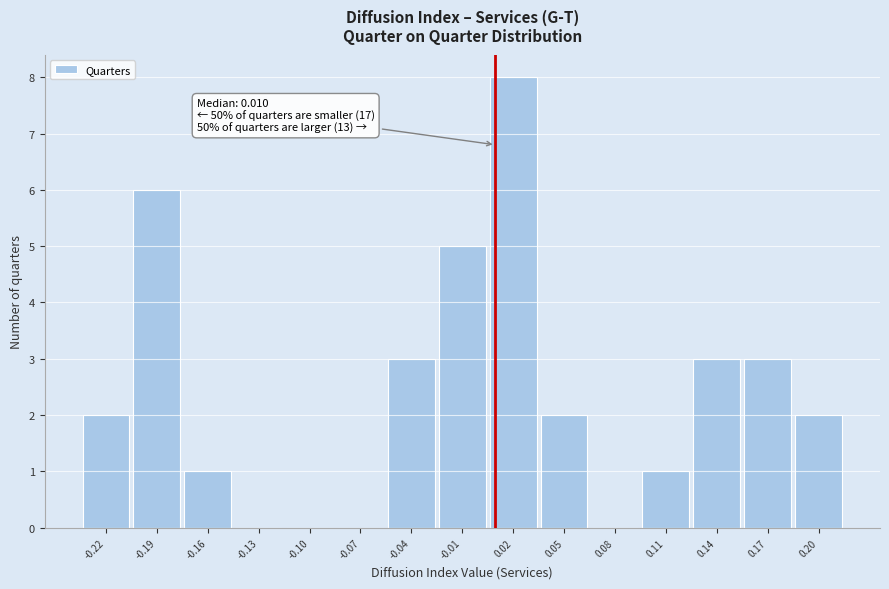

Over which range of the x-axis is the bar tallest?

0.005 to 0.035